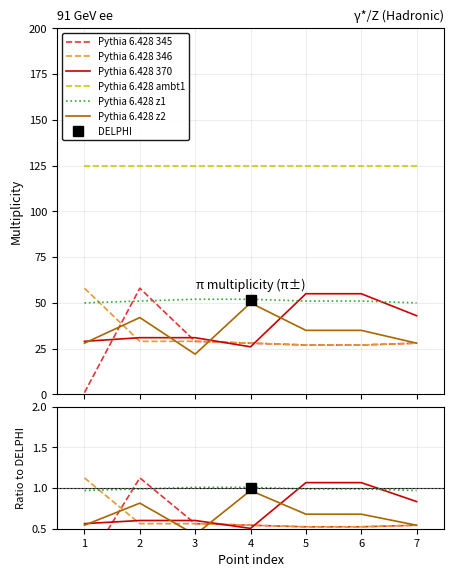

At which label is Pythia 6.428 346 closest to 0?

5